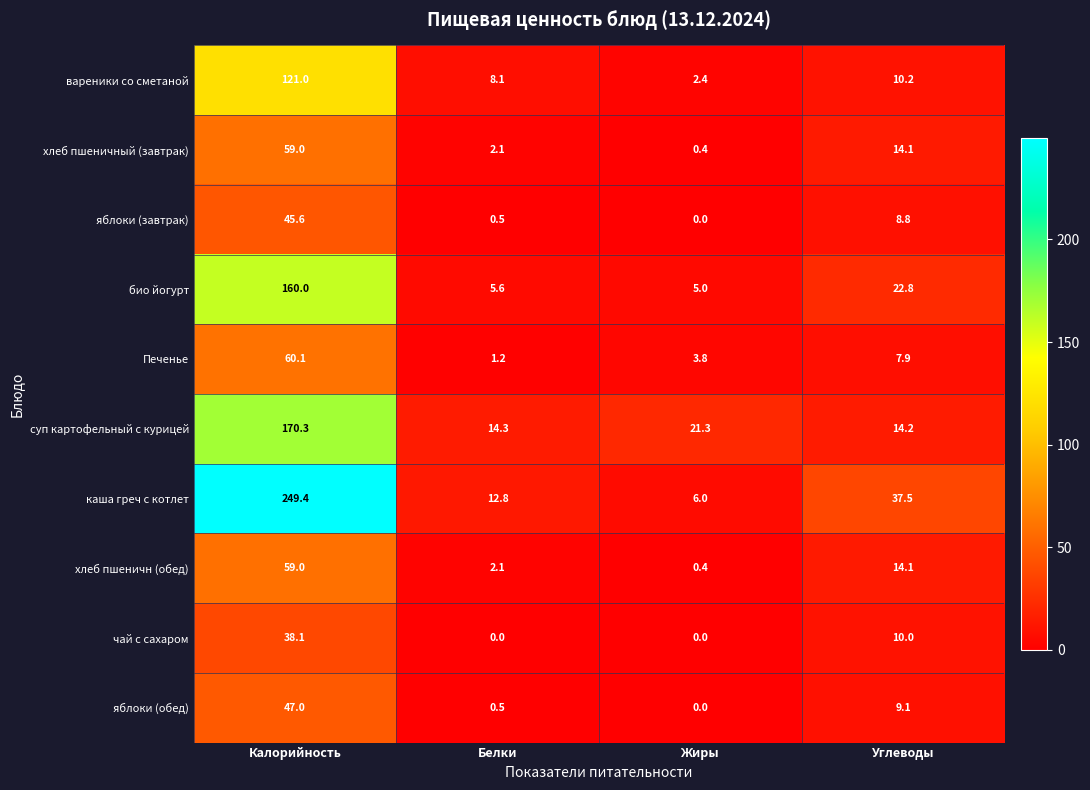

How many categories are shown in the chart?

4